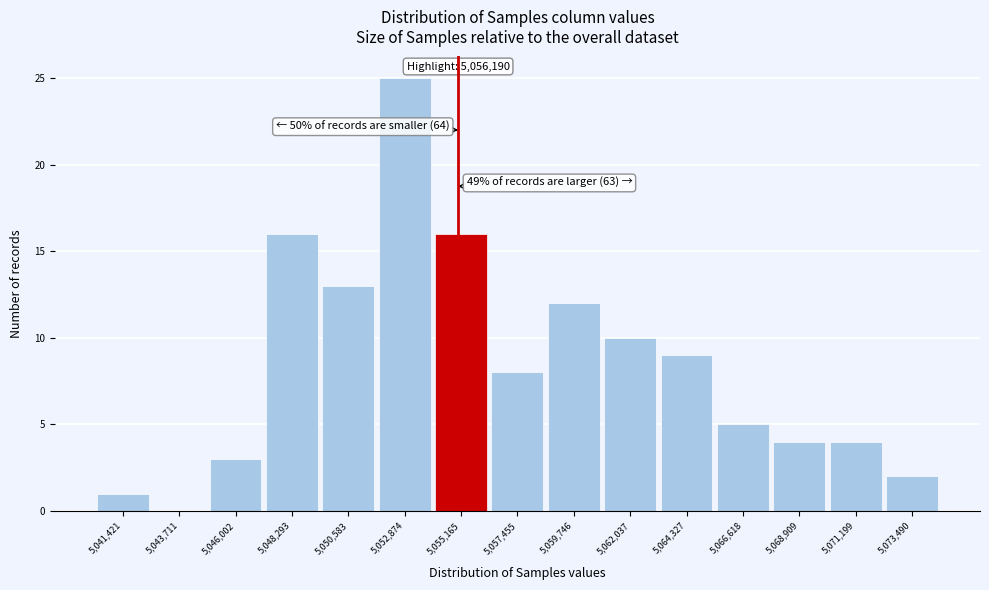

Reading left to right, transcribe all the data shown in this chart.

5,041,421=1	5,043,711=0	5,046,002=3	5,048,293=16	5,050,583=13	5,052,874=25	5,055,165=16	5,057,455=8	5,059,746=12	5,062,037=10	5,064,327=9	5,066,618=5	5,068,909=4	5,071,199=4	5,073,490=2